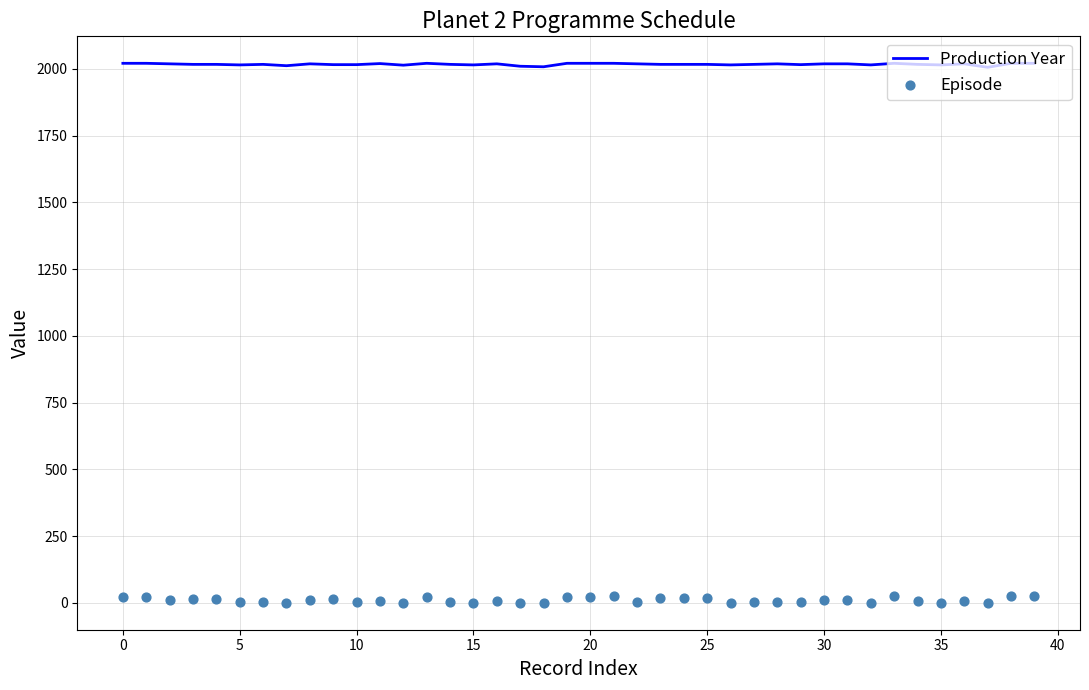

Which series has the largest Y range (max minus min)?

Episode